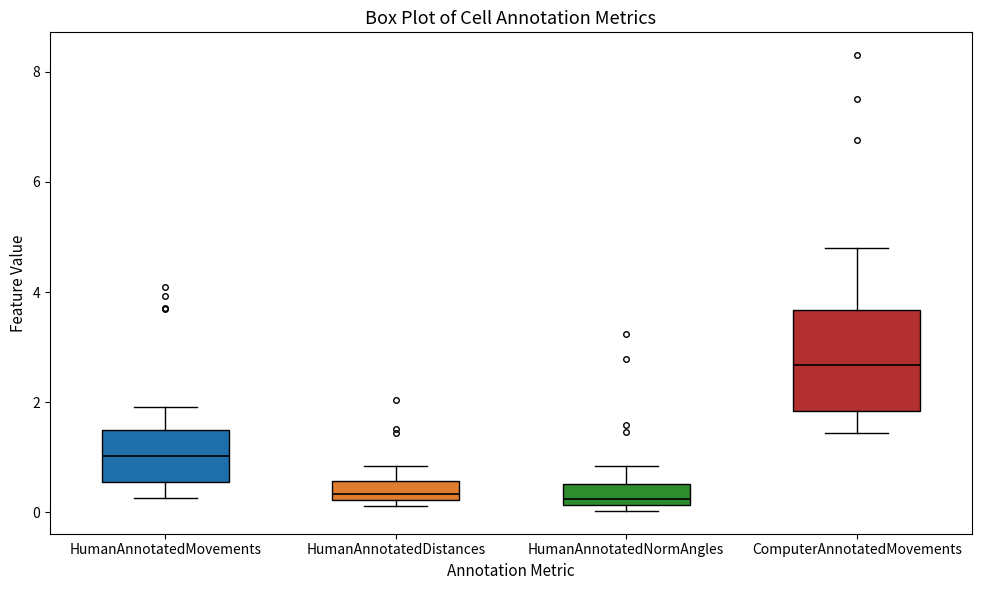

Reading left to right, read every box against the y-axis: the position of its median line, the range the box covers, and the ends of its whiskers. The values are not printed on the chart, so give them approximately, as read against the axis.

HumanAnnotatedMovements: median 1.0, box 0.6 to 1.6, whiskers 0.2 to 2.0
HumanAnnotatedDistances: median 0.4, box 0.2 to 0.6, whiskers 0.2 (just below the box's lower edge) to 0.8
HumanAnnotatedNormAngles: median 0.2 (just above the box's lower edge), box 0.2 to 0.6, whiskers 0.0 to 0.8
ComputerAnnotatedMovements: median 2.6, box 1.8 to 3.6, whiskers 1.4 to 4.8